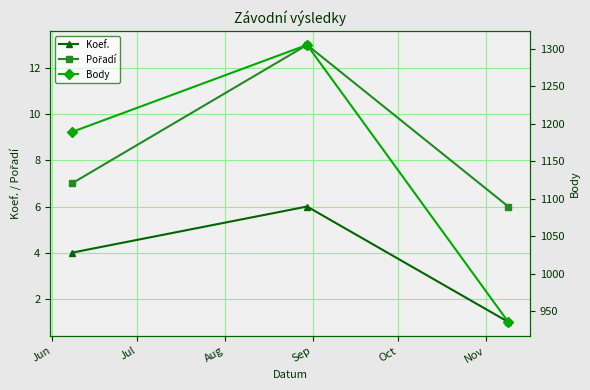

What is the greatest value displayed?

1305